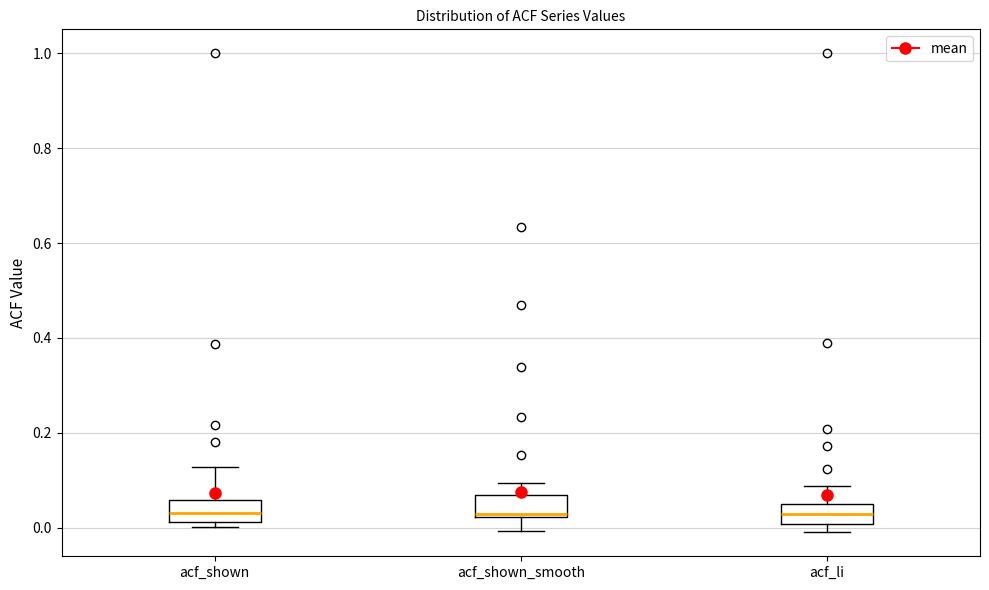

Reading left to right, transcribe this box plot: for each box, give where its median line is, the range the box spans, and where its two whiskers end, as read against the y-axis. The values are not printed on the chart, so give them approximately, as read against the axis.

acf_shown: median 0.04, box 0.02 to 0.06, whiskers 0.00 to 0.12
acf_shown_smooth: median 0.02, box 0.02 to 0.06, whiskers 0.00 to 0.10
acf_li: median 0.02, box 0.00 to 0.04, whiskers 0.00 (just below the box's lower edge) to 0.08